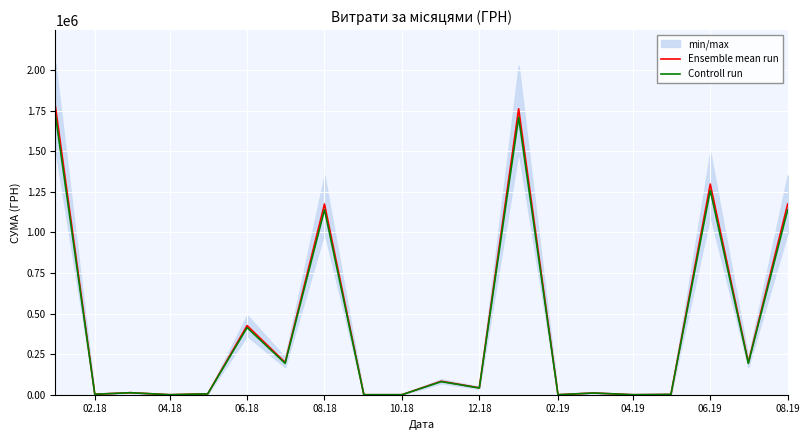

The value of Ensemble mean run at 04.19 is 1018044.1. True or false?

False